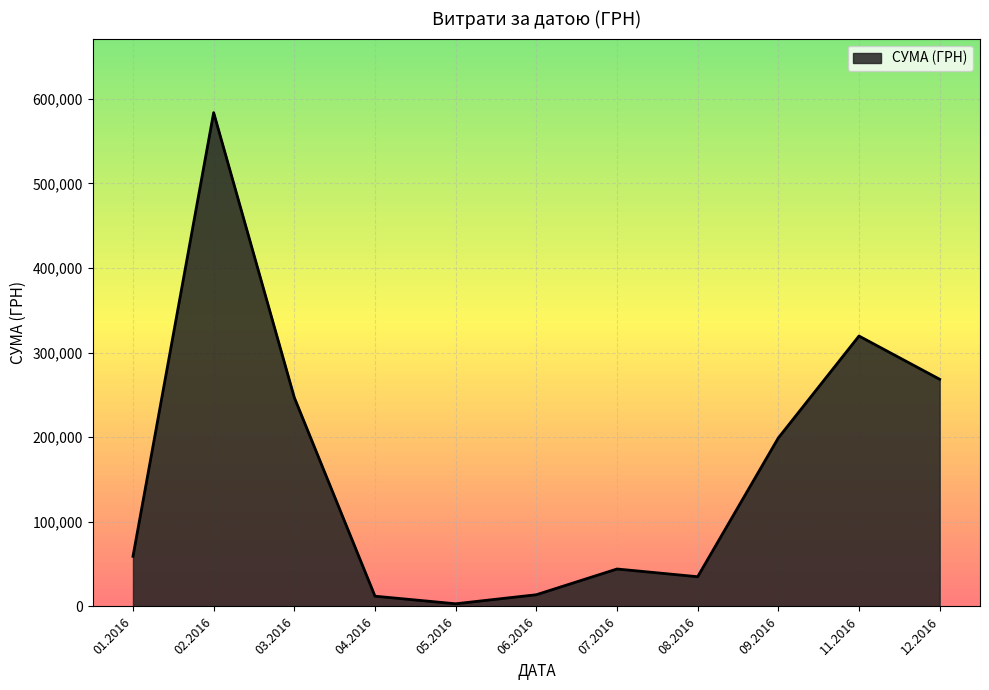

The value at 12.2016 is 99345.6. True or false?

False